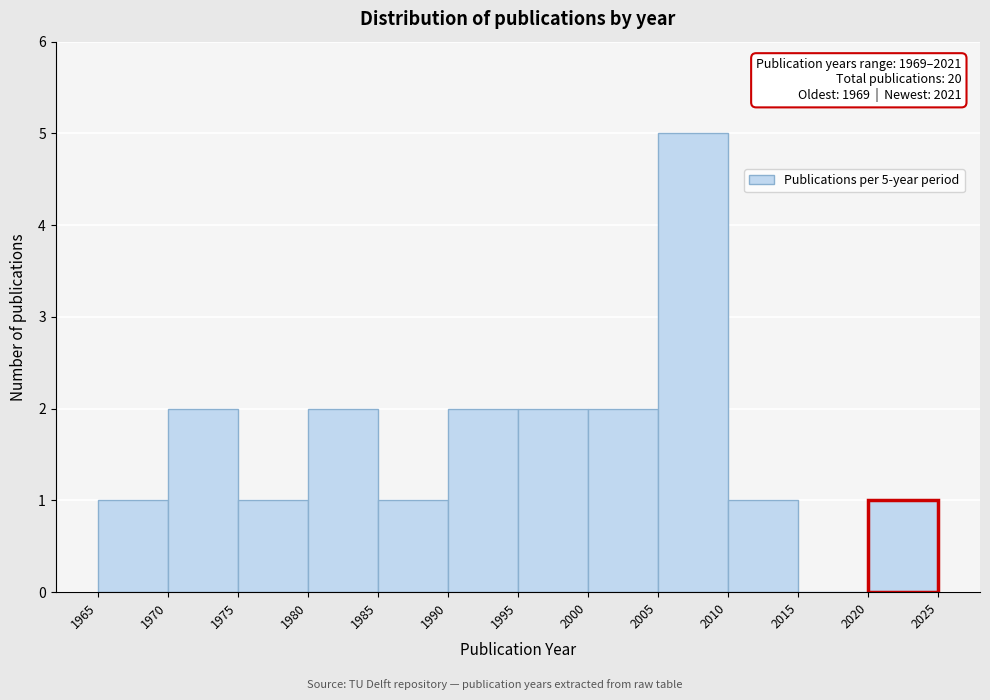

Which range on the x-axis has the tallest bar?

2005 to 2010